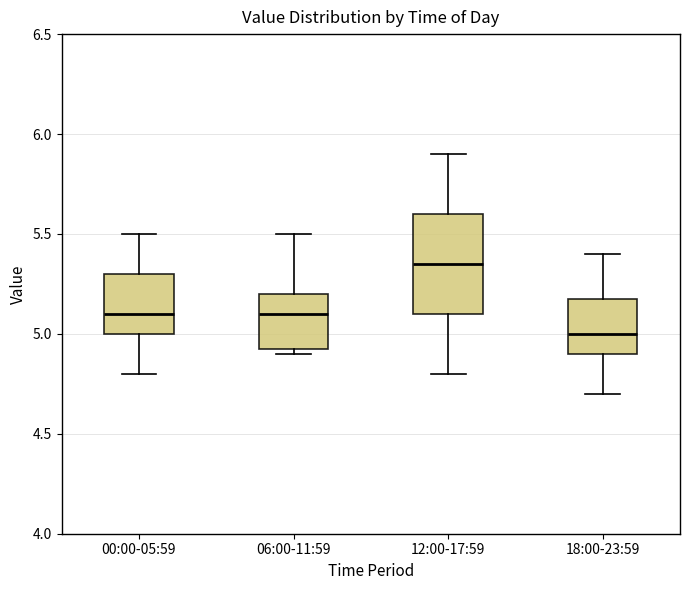

Where does the lower whisker of the box for 12:00-17:59 end on the y-axis? The values are not printed on the chart, so give them approximately, as read against the axis.

4.80